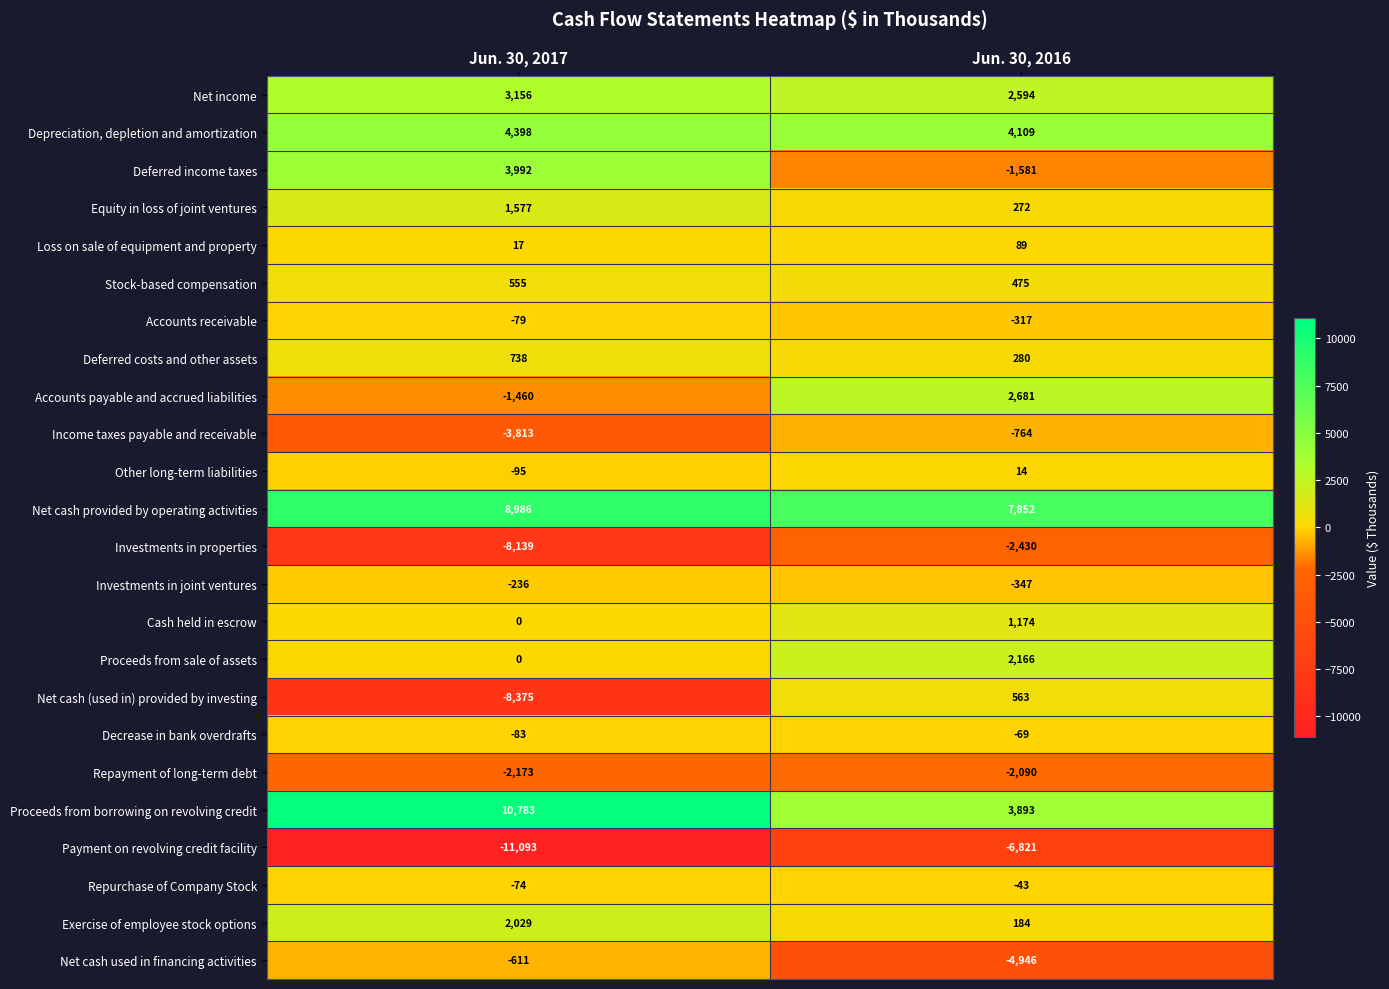

Which series has the largest total across all categories?

Net cash provided by operating activities